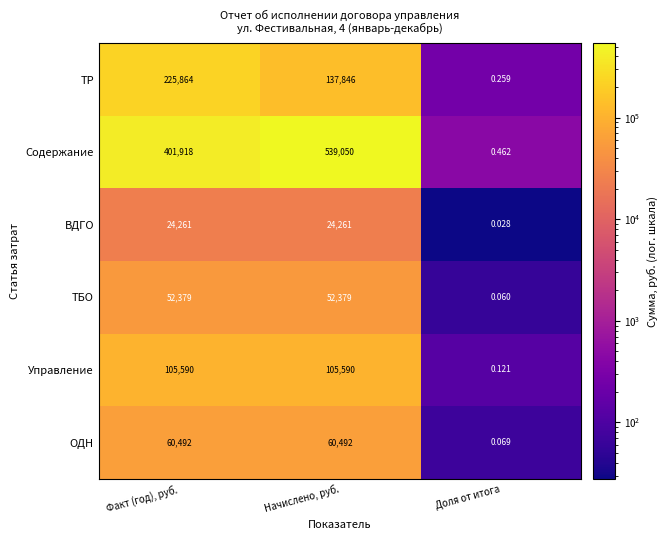

Which label corresponds to the largest value in the chart?

Начислено, руб.